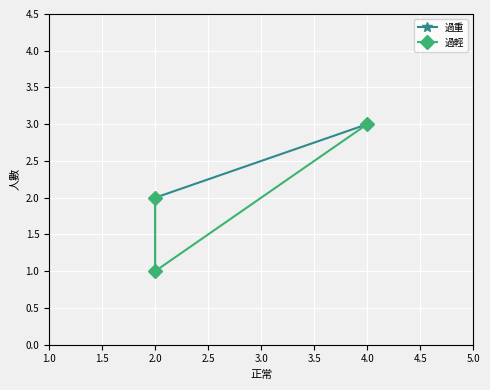

What is the lowest value of the 過輕 series?

1